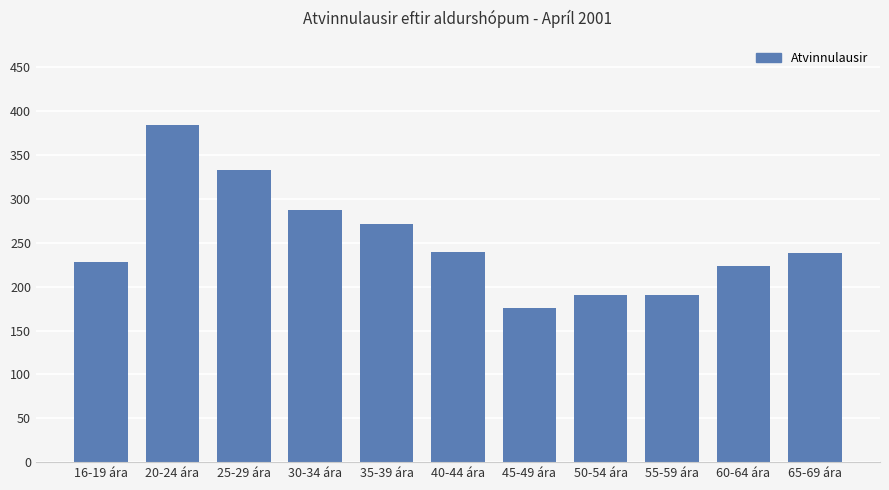

How many categories are shown in the chart?

11